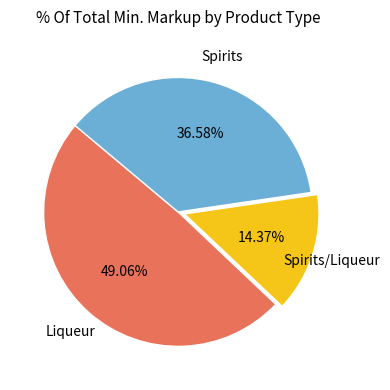

Is there a majority slice in this chart?

No